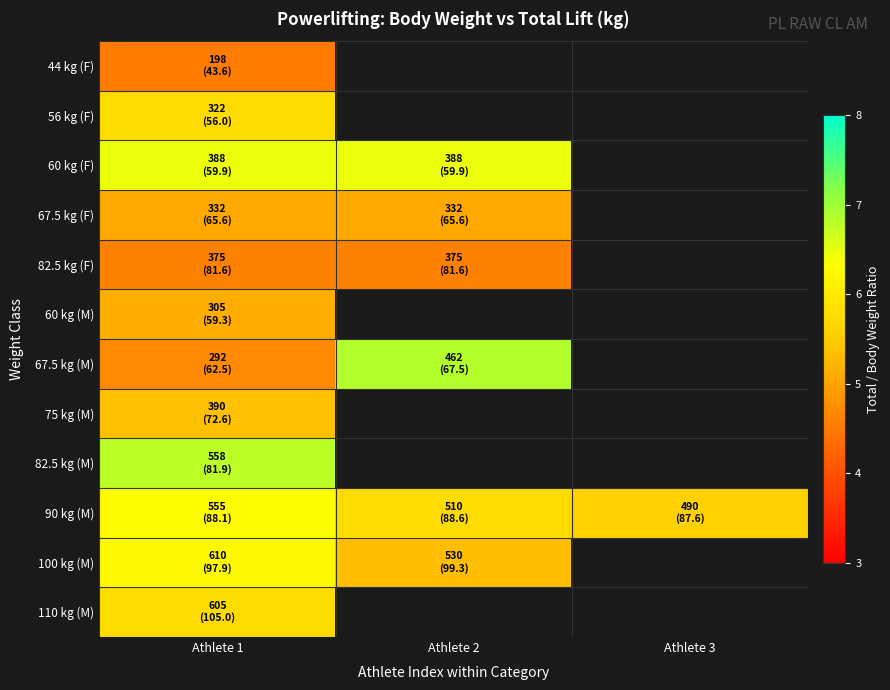

Which series has the widest spread of values?

67.5 kg (M)